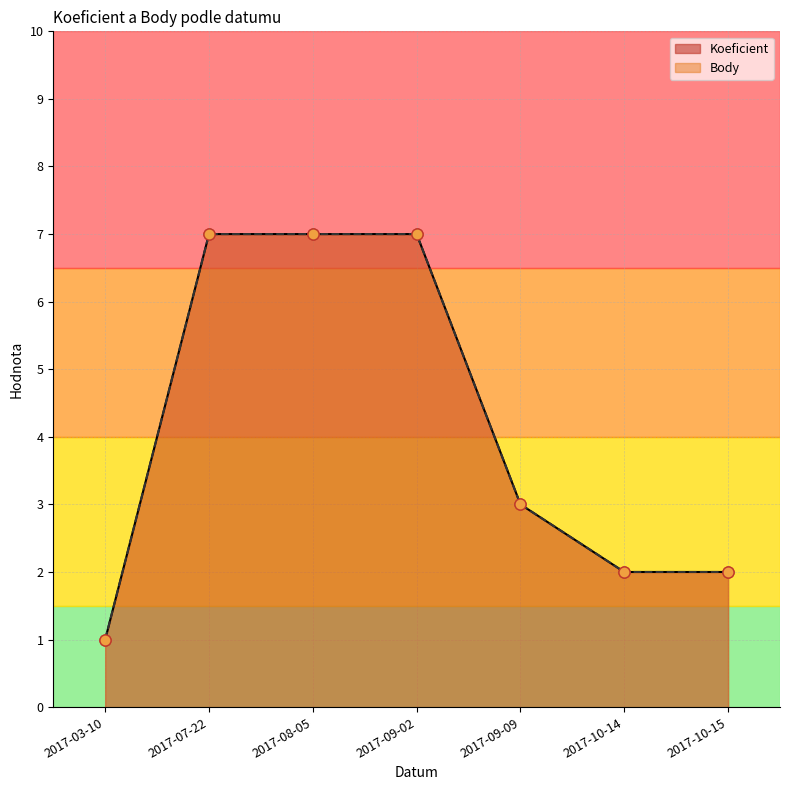

What is the average value of the Body series?

4